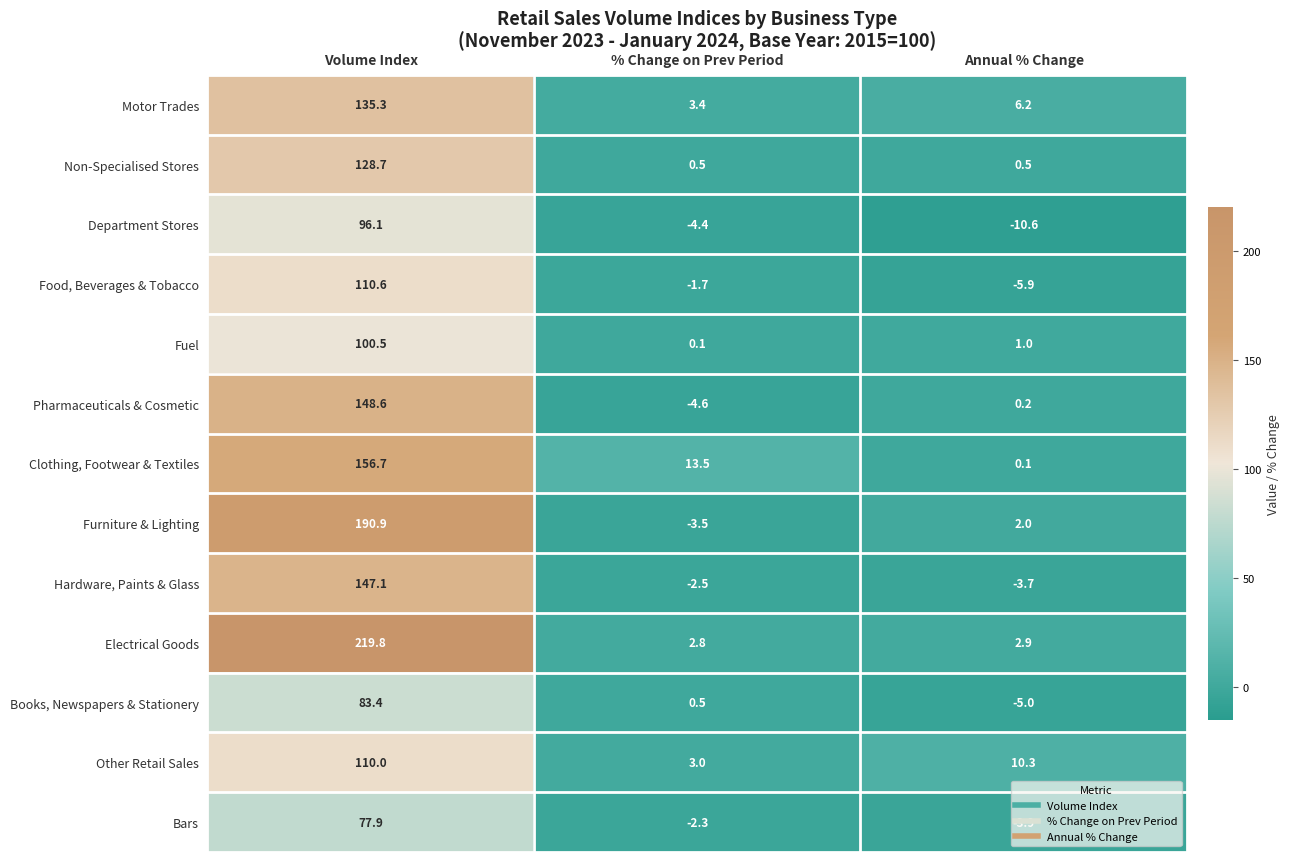

Rank the series by their maximum value, from lowest to highest.

Bars, Books, Newspapers & Stationery, Department Stores, Fuel, Other Retail Sales, Food, Beverages & Tobacco, Non-Specialised Stores, Motor Trades, Hardware, Paints & Glass, Pharmaceuticals & Cosmetic, Clothing, Footwear & Textiles, Furniture & Lighting, Electrical Goods